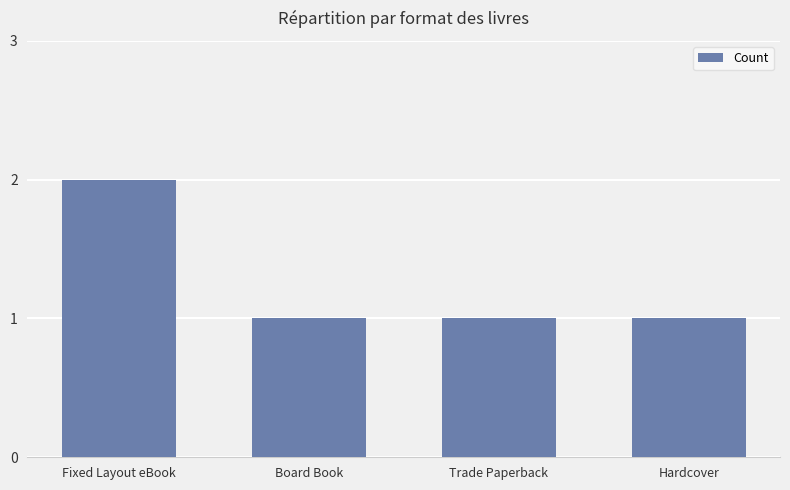

How many bars are there in total?

4